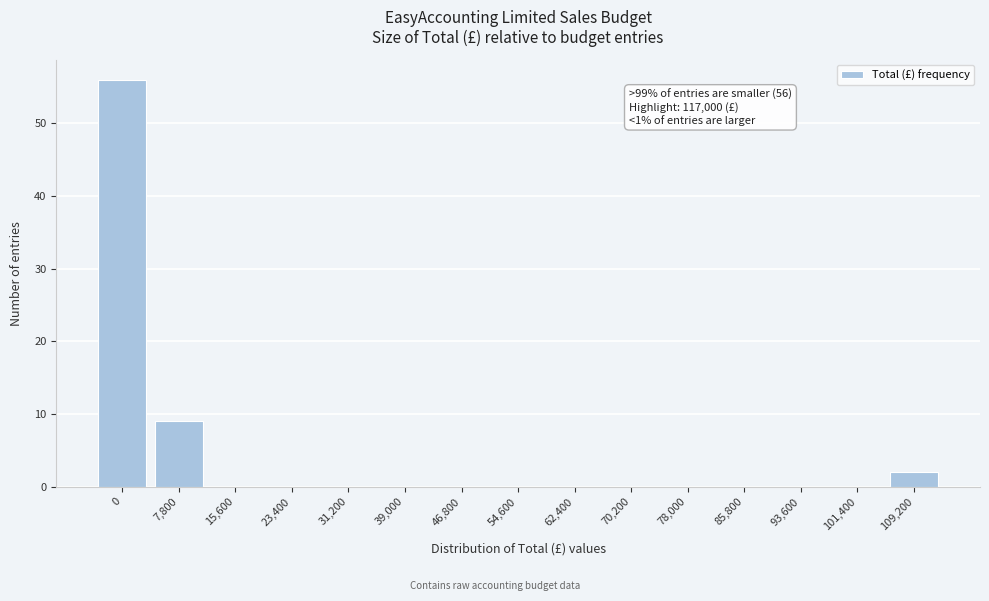

Reading left to right, extract all data points from this chart.

0=56	7,800=9	15,600=0	23,400=0	31,200=0	39,000=0	46,800=0	54,600=0	62,400=0	70,200=0	78,000=0	85,800=0	93,600=0	101,400=0	109,200=2